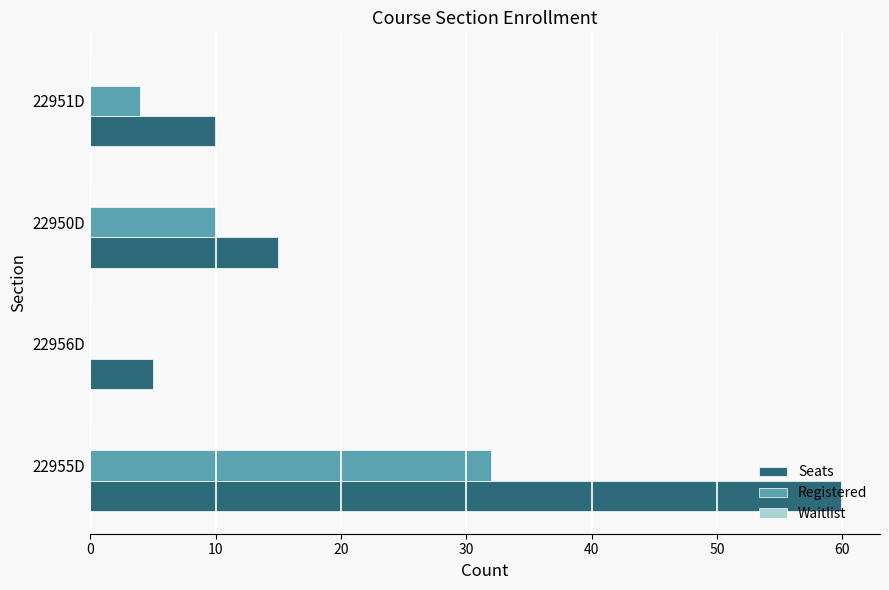

Where is Registered nearest to the value 16?

22950D